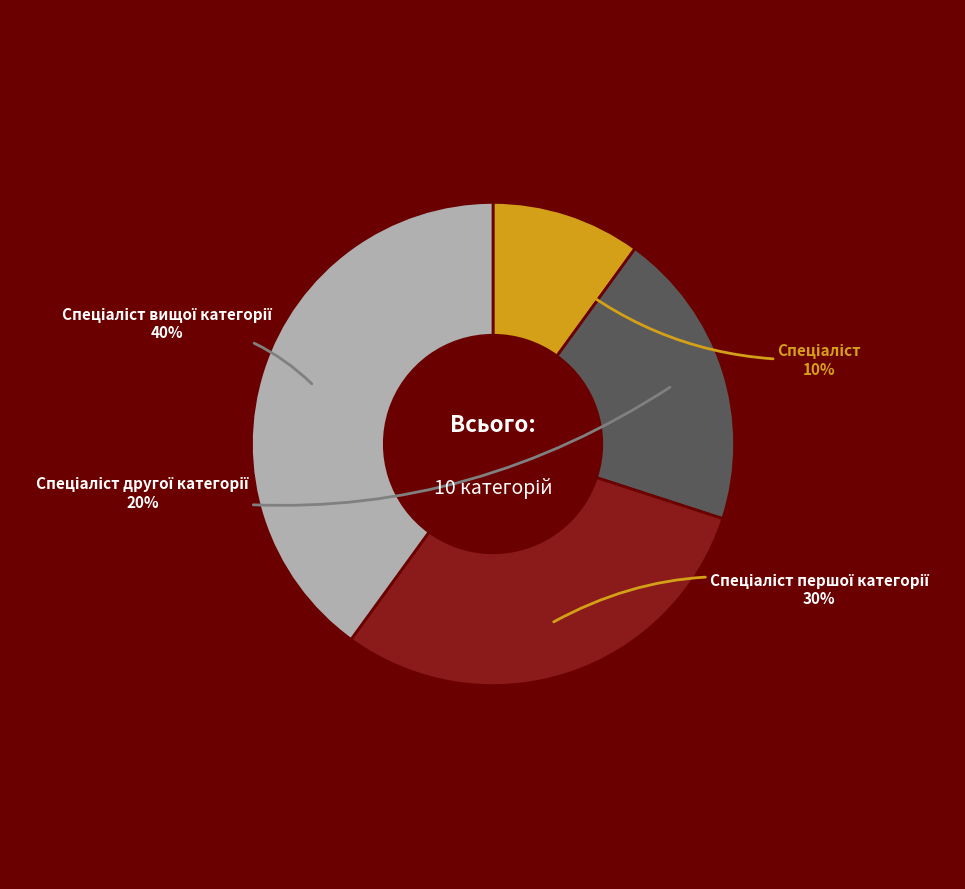

Does any single category account for the majority?

No